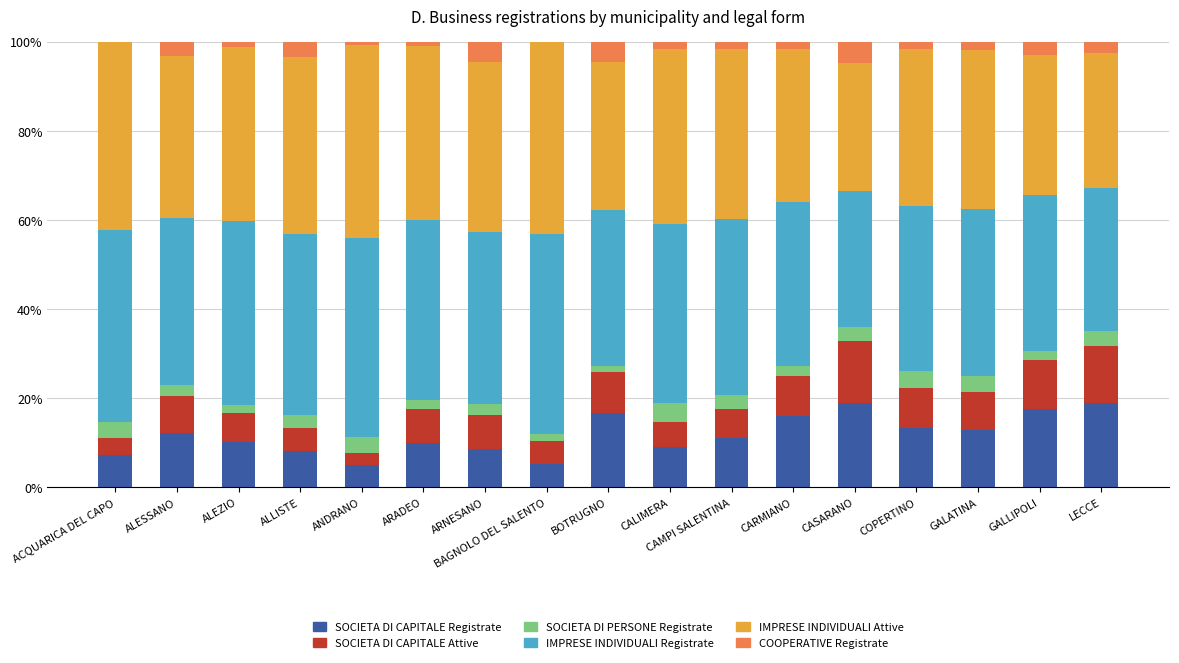

The SOCIETA DI CAPITALE Registrate series shows 10.1 at ALEZIO. True or false?

True